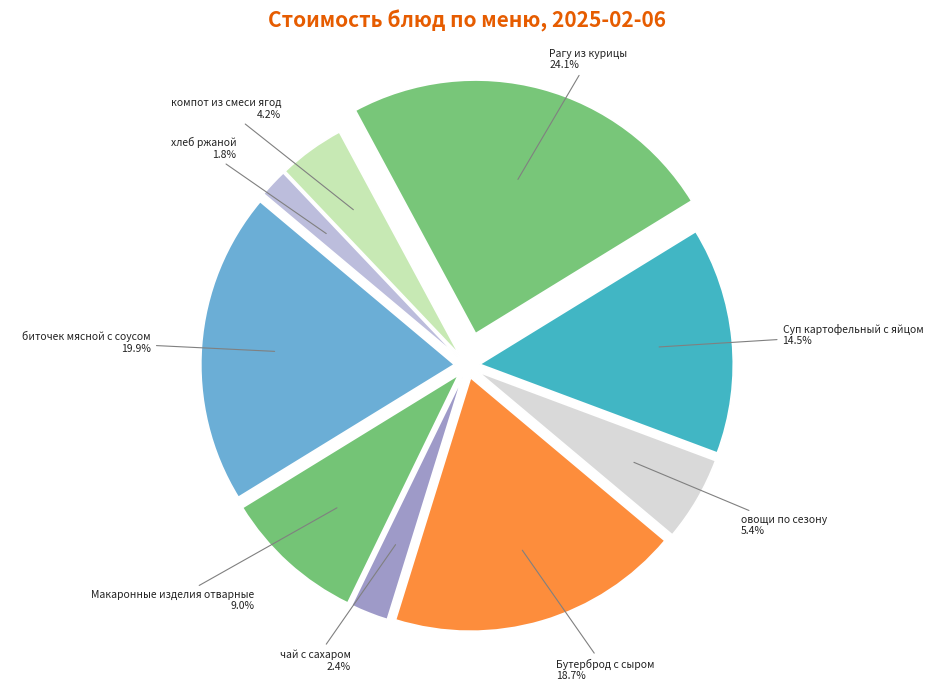

Is the sum of чай с сахаром and хлеб ржаной greater than half?

No